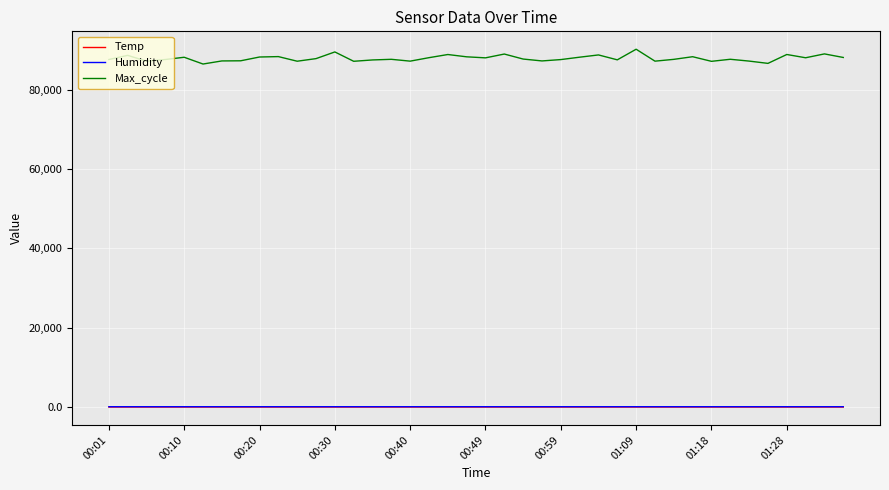

Which series has the widest spread of values?

Max_cycle